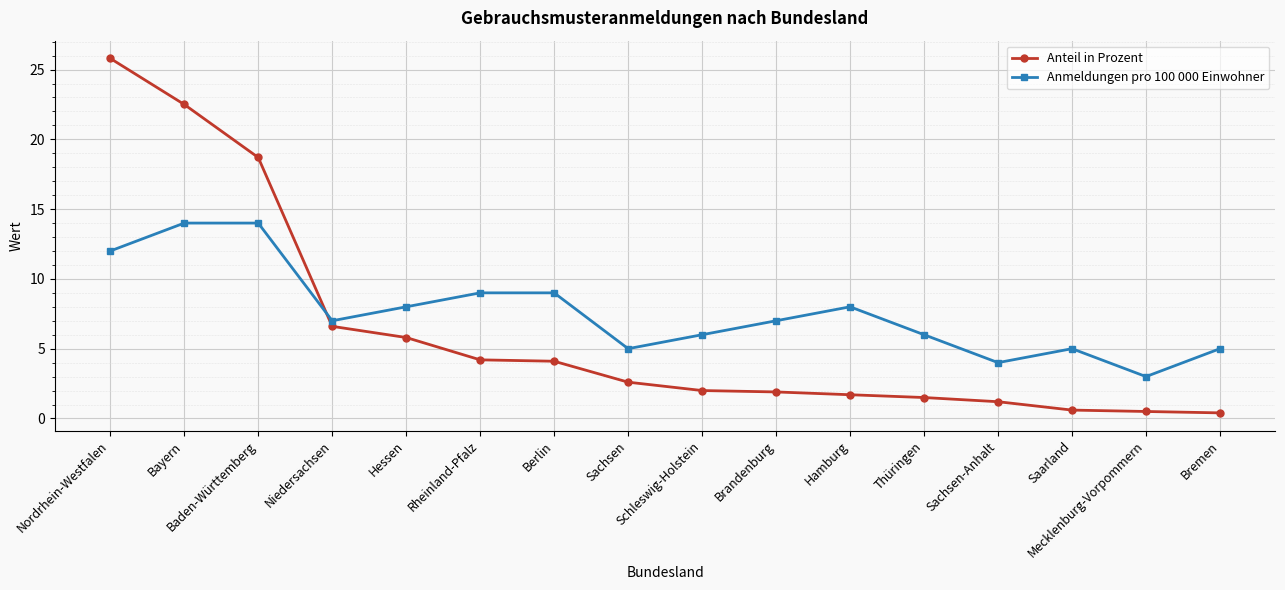

What is the maximum value shown in the chart?

25.8